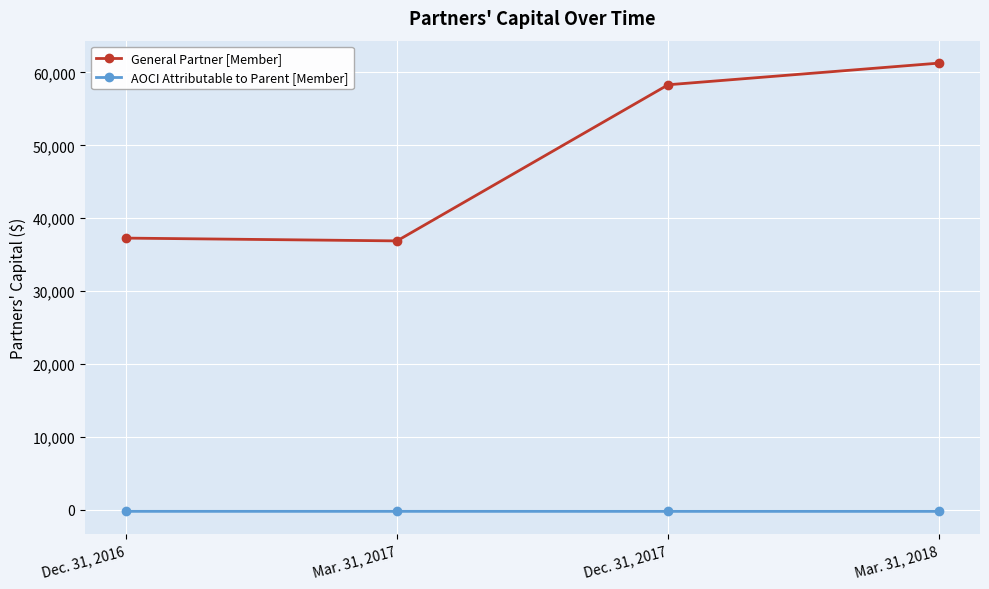

Which series has the widest spread of values?

General Partner [Member]